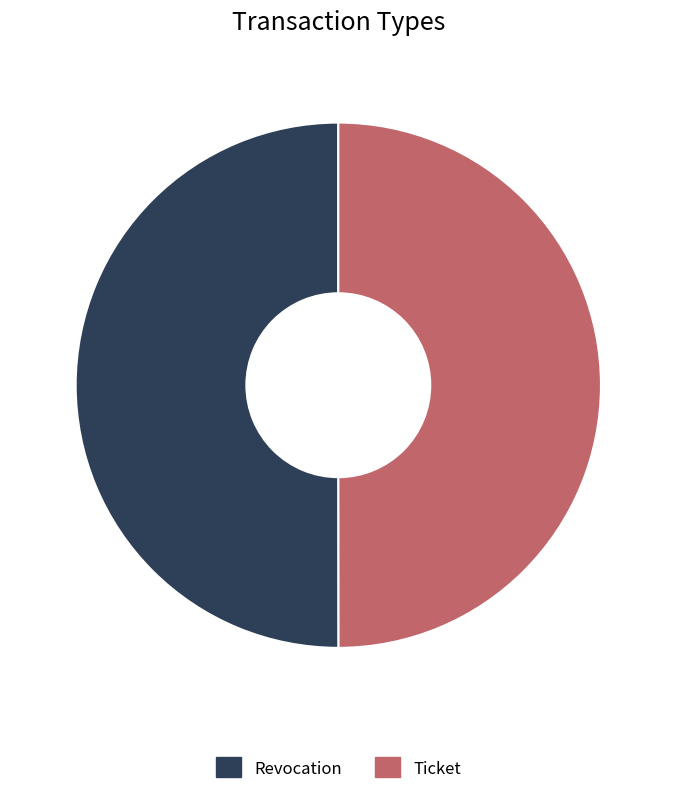

Approximately how many times larger is the value at Ticket compared to Revocation?

1.0